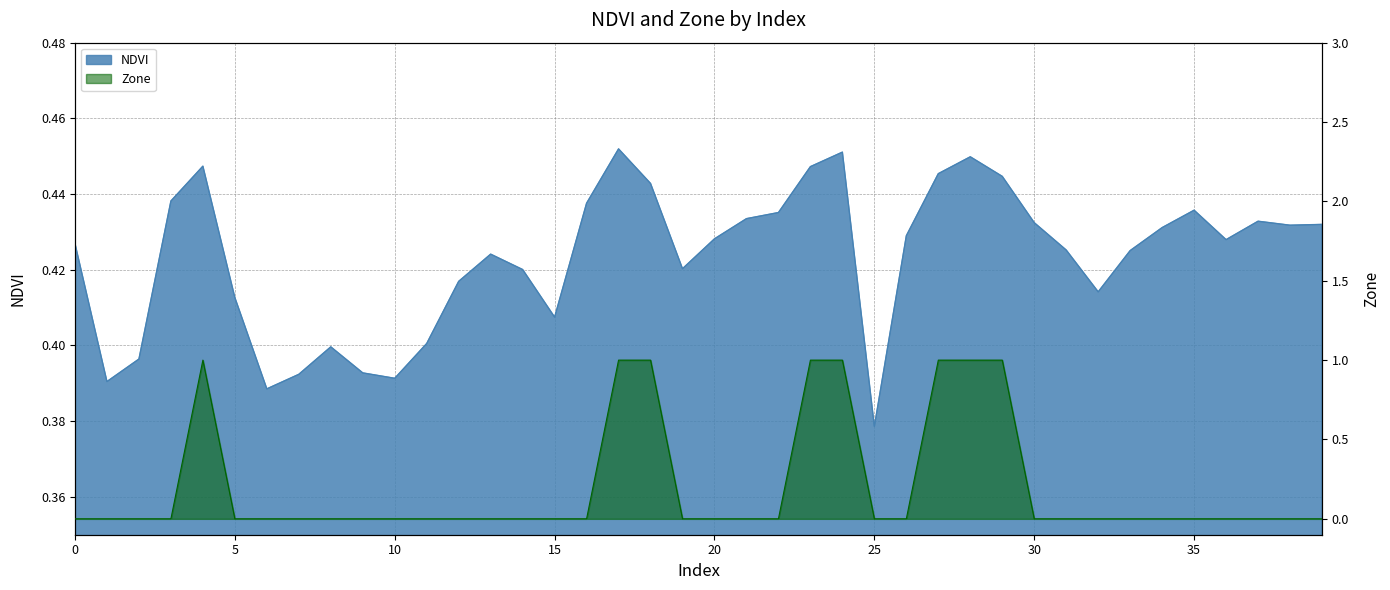

Which series ends up on top after the final intersection of Zone and NDVI?

NDVI